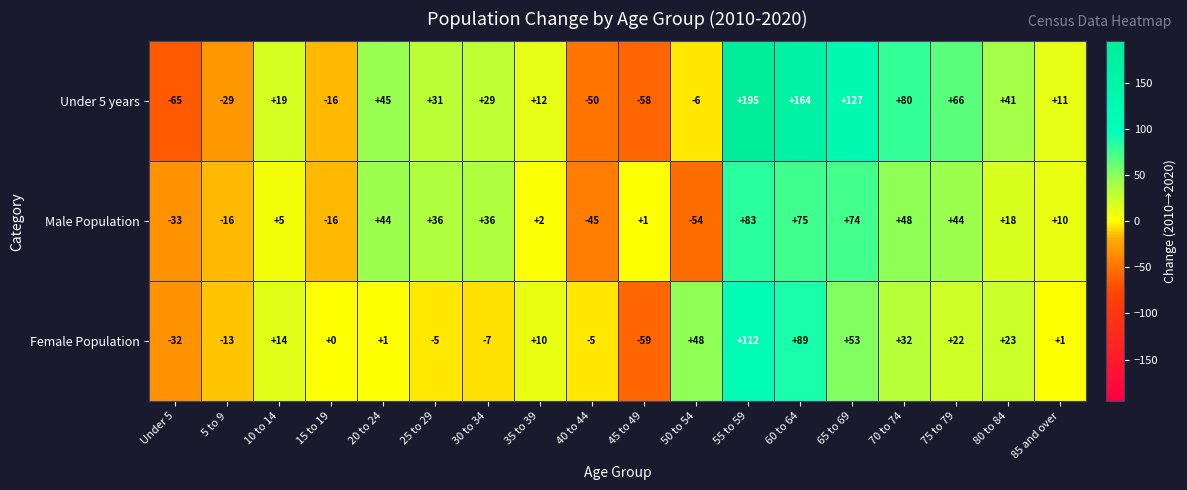

Rank the series by their maximum value, from lowest to highest.

Male Population, Female Population, Under 5 years